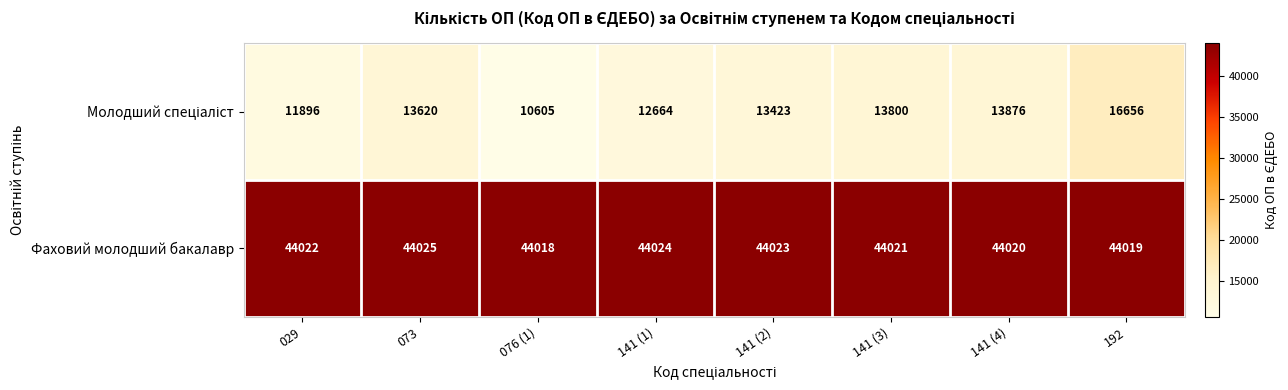

At which label is Фаховий молодший бакалавр closest to 44021?

141 (3)